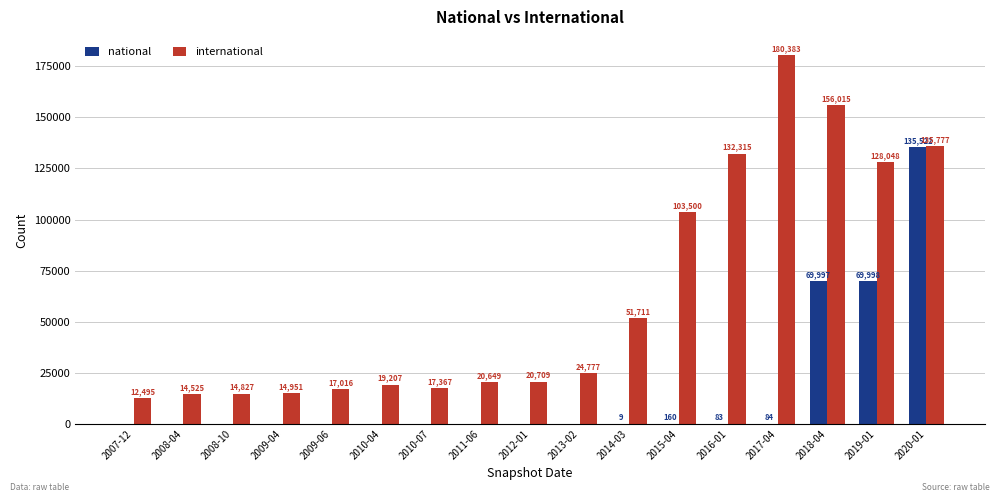

What is the difference between the international values at 2009-04 and 2008-10?

124